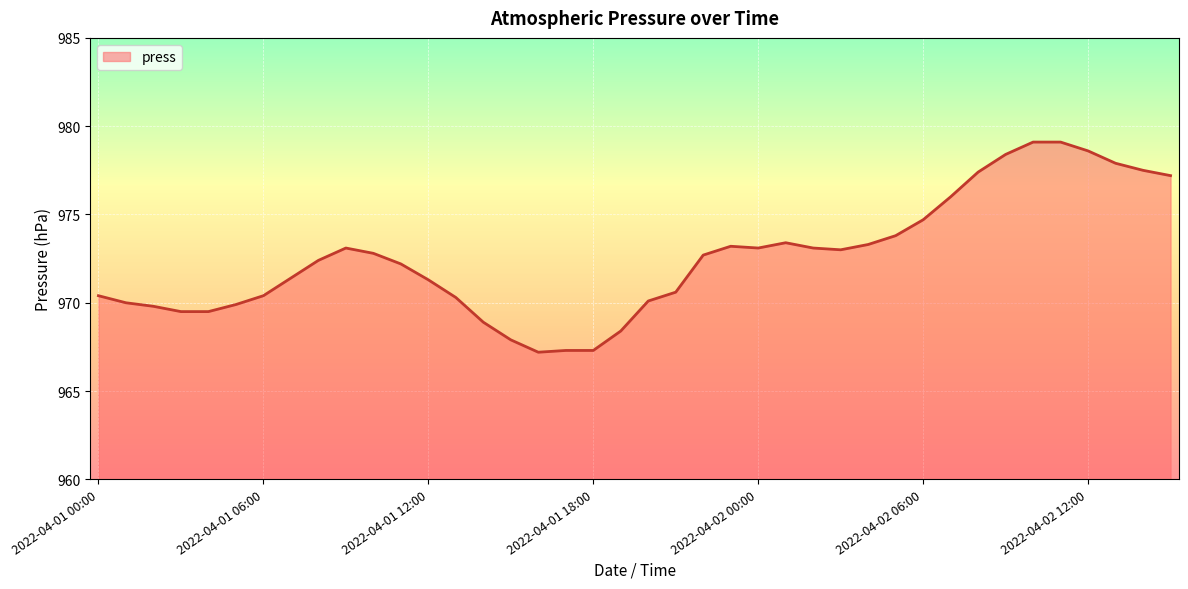

What is the greatest value displayed?

979.1